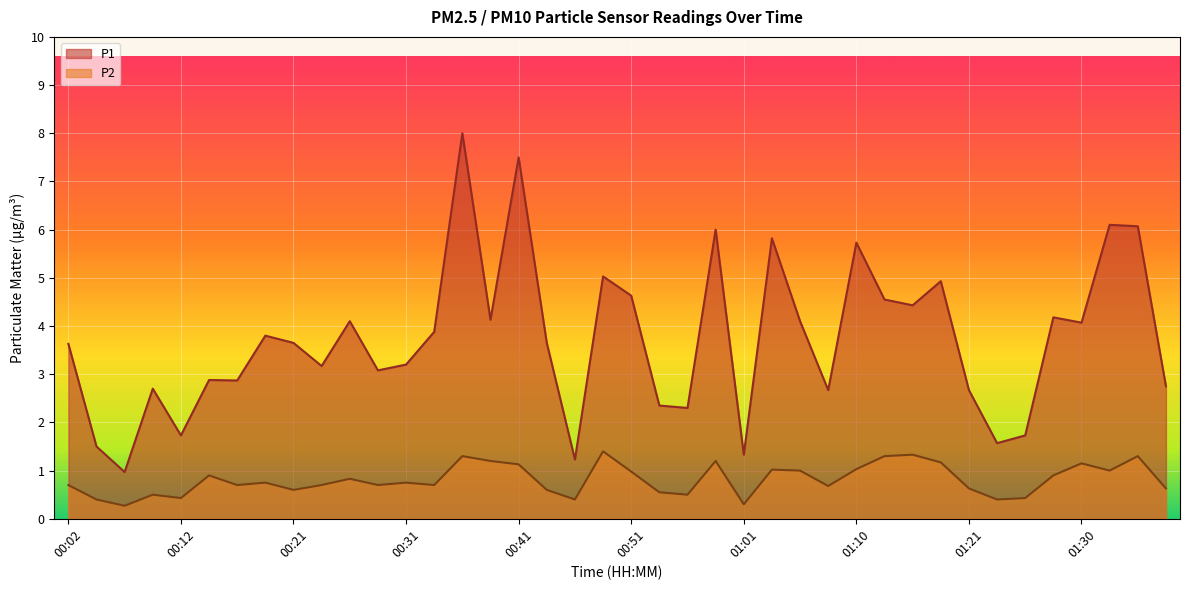

What are all the series names shown in the legend?

P1, P2